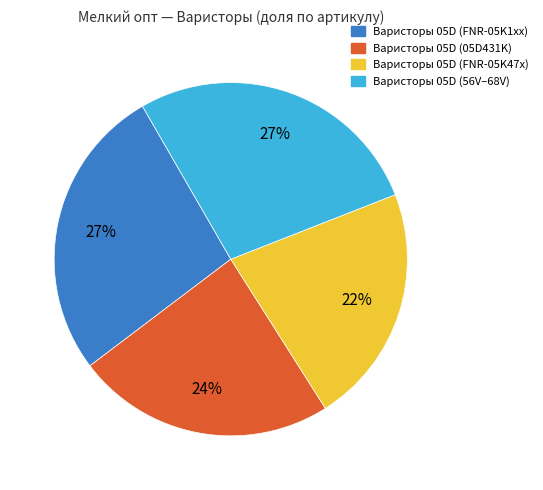

Is there any slice that represents more than half of the pie?

No